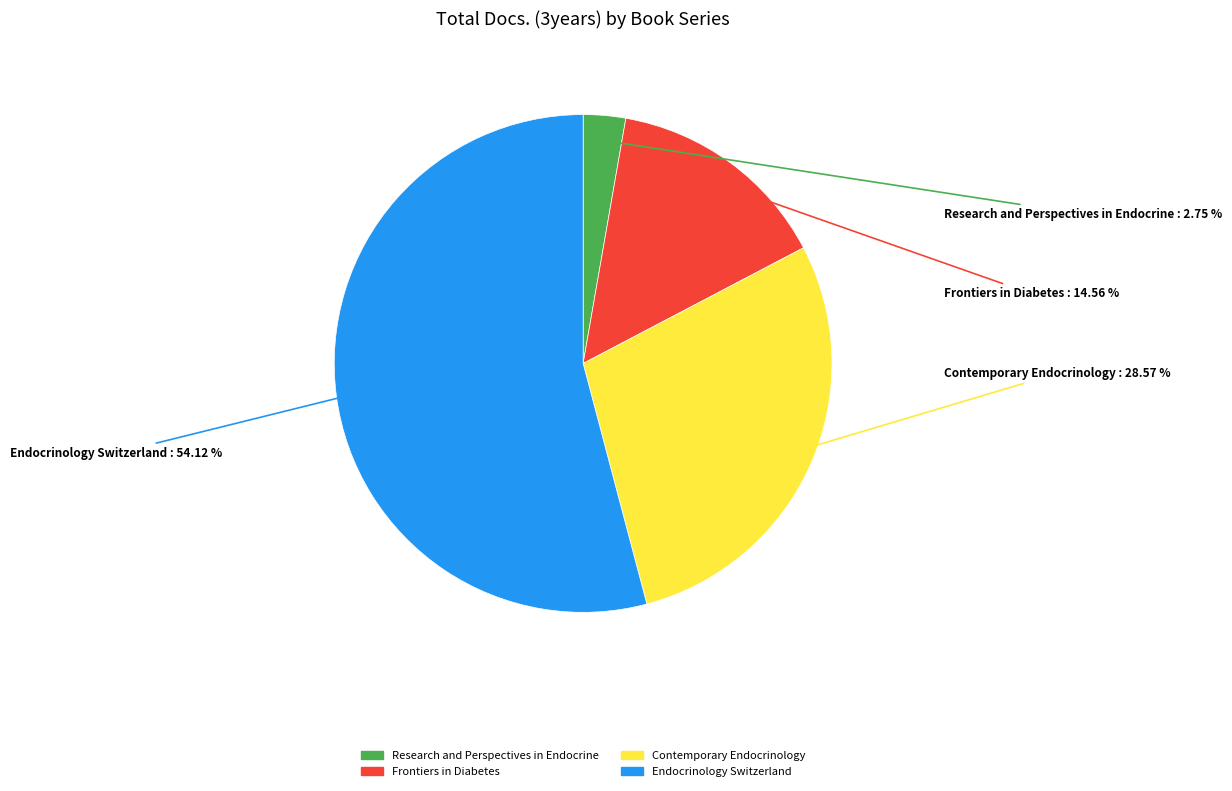

How many segments does this pie chart have?

4